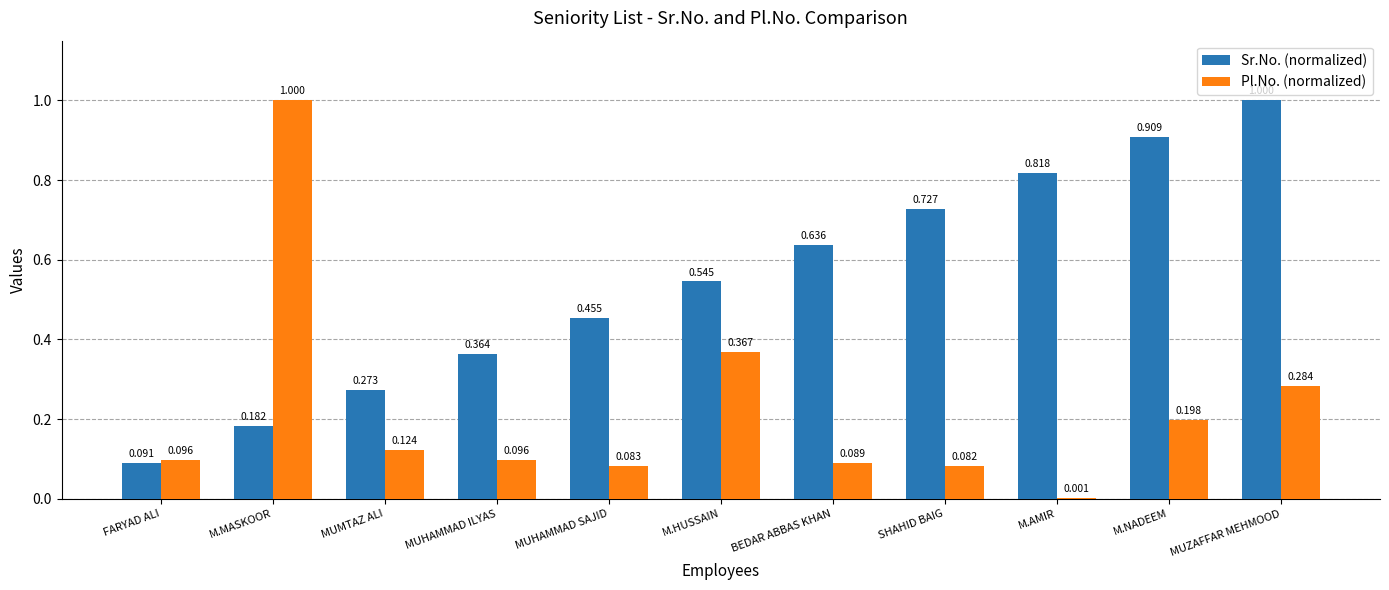

Is the value of Pl.No. (normalized) at BEDAR ABBAS KHAN greater than the value of Sr.No. (normalized) at M.NADEEM?

No